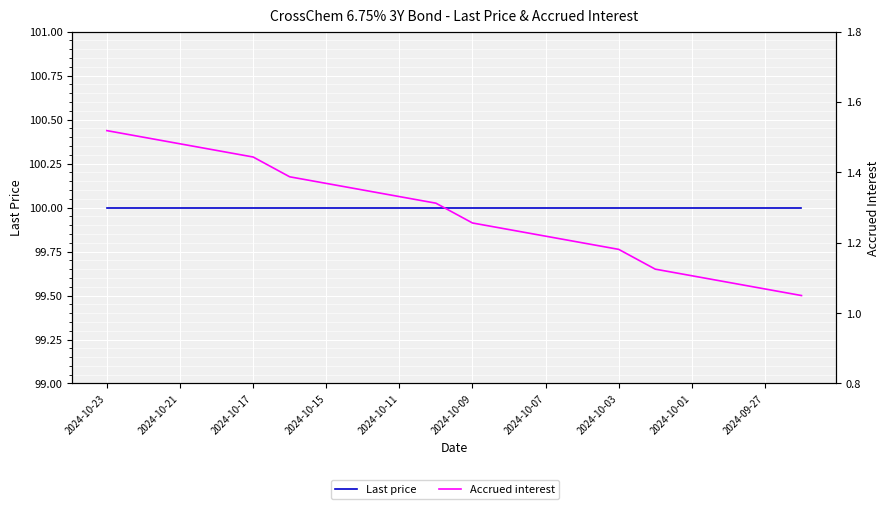

Rank the series at 2024-10-03 from highest to lowest value.

Last price, Accrued interest